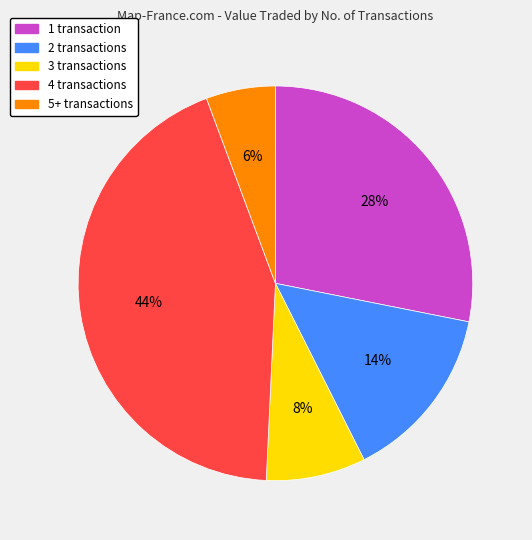

To the nearest percent, what percentage of the pie is 1 transaction?

28%